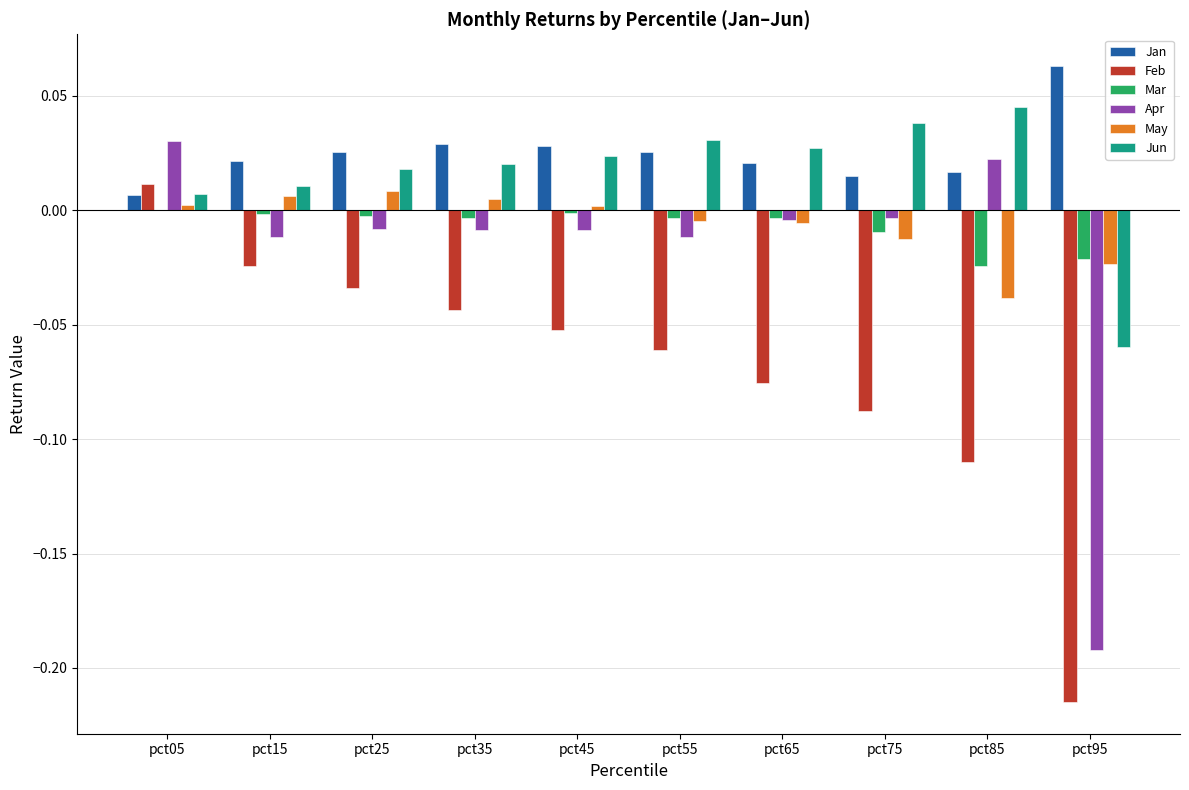

Is the value of Feb at pct55 greater than the value of Jun at pct25?

No